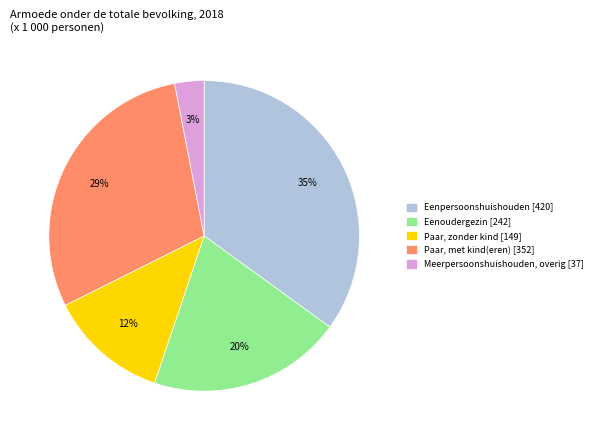

How many segments does this pie chart have?

5